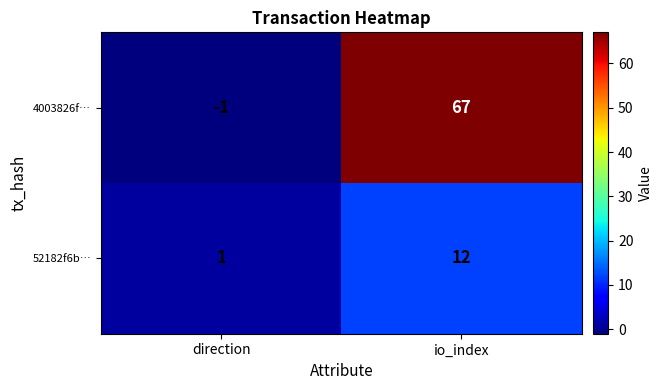

What is the difference between the maximum and minimum values in the 52182f6b… series?

11